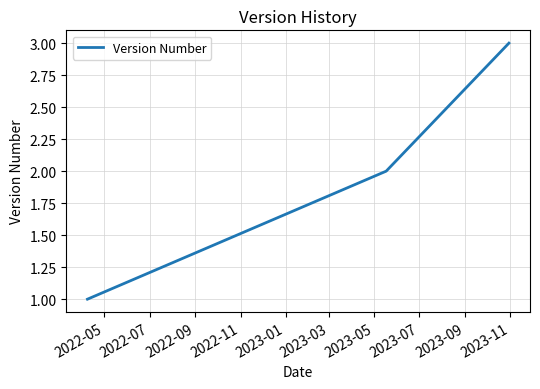

What is the maximum value shown in the chart?

3